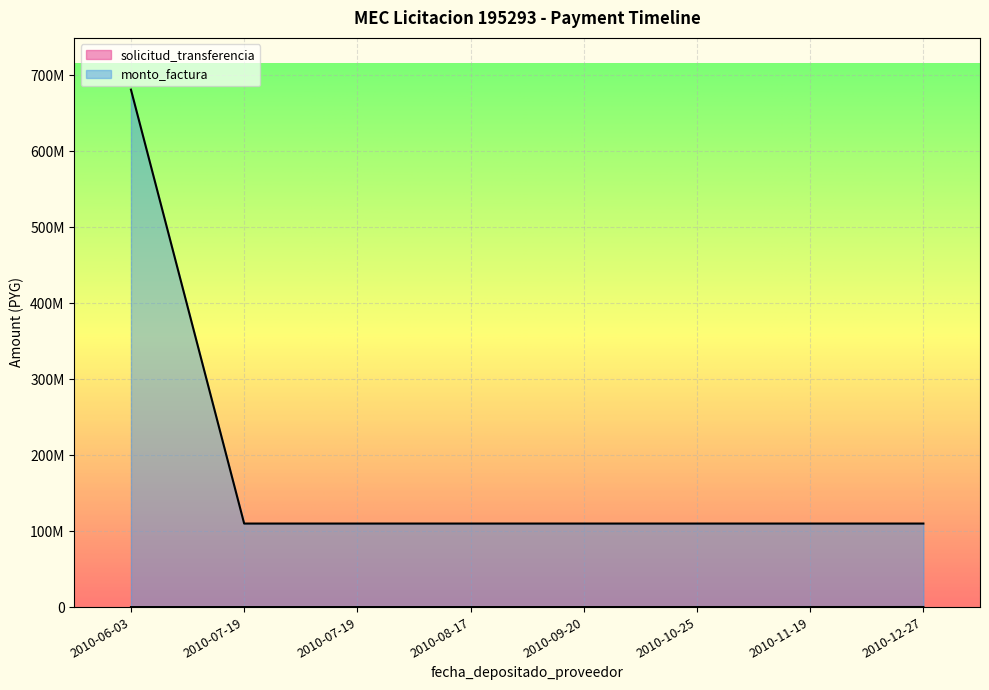

At how many categories does at least one series exceed 449956742?

1